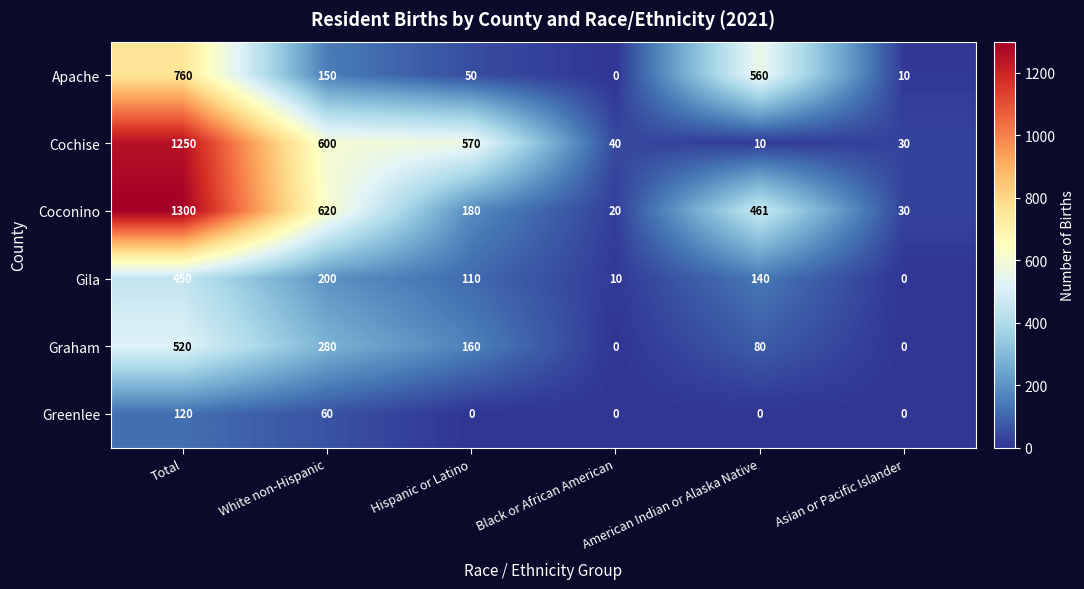

At Total, list the series in order from largest to smallest.

Coconino, Cochise, Apache, Graham, Gila, Greenlee